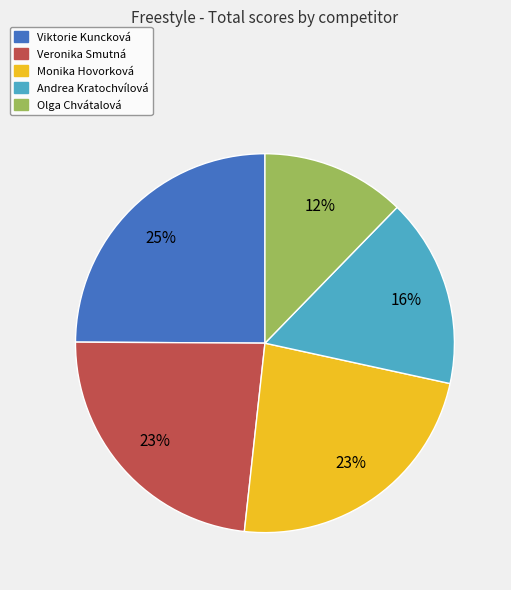

What is the largest slice in the pie chart?

Viktorie Kuncková